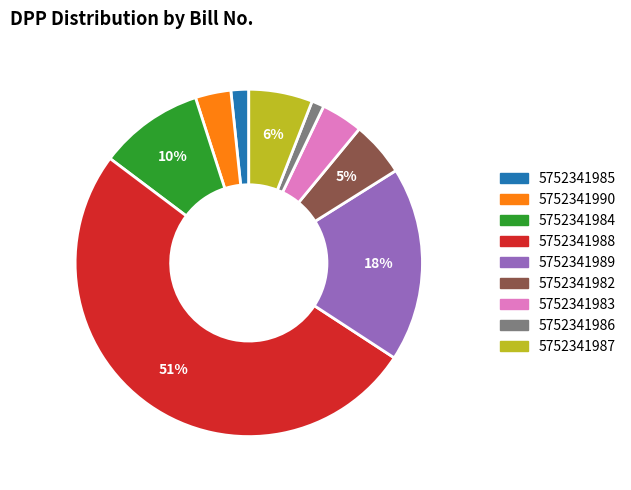

Is there any slice that represents more than half of the pie?

Yes